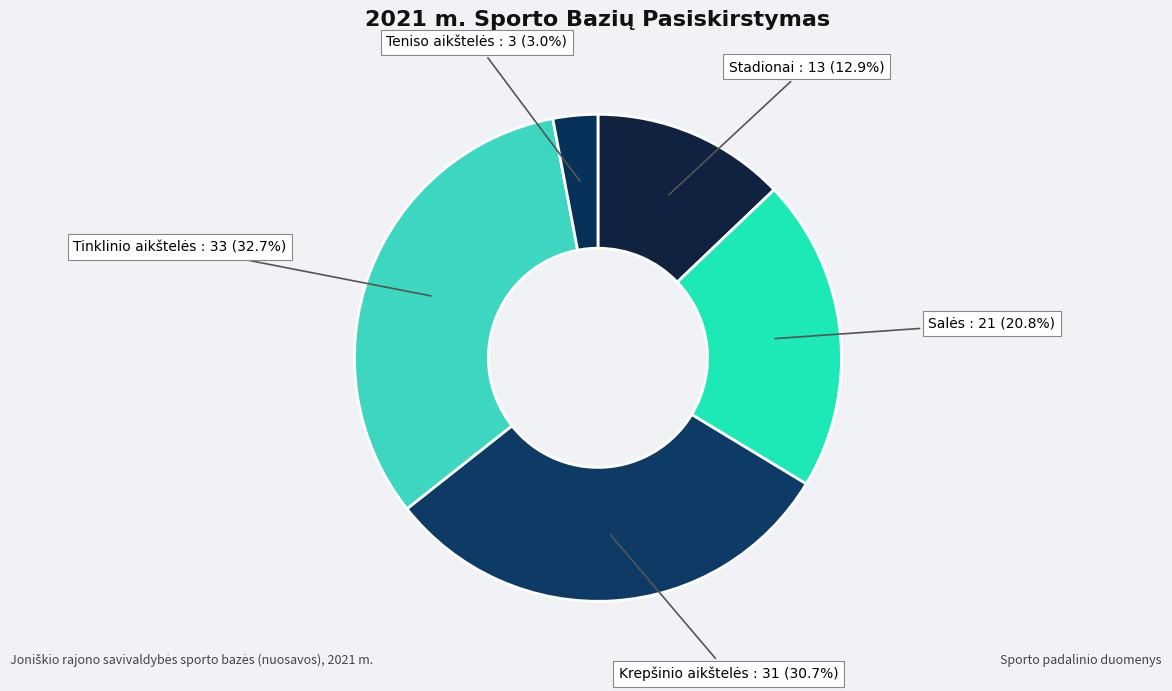

Is there any slice that represents more than half of the pie?

No